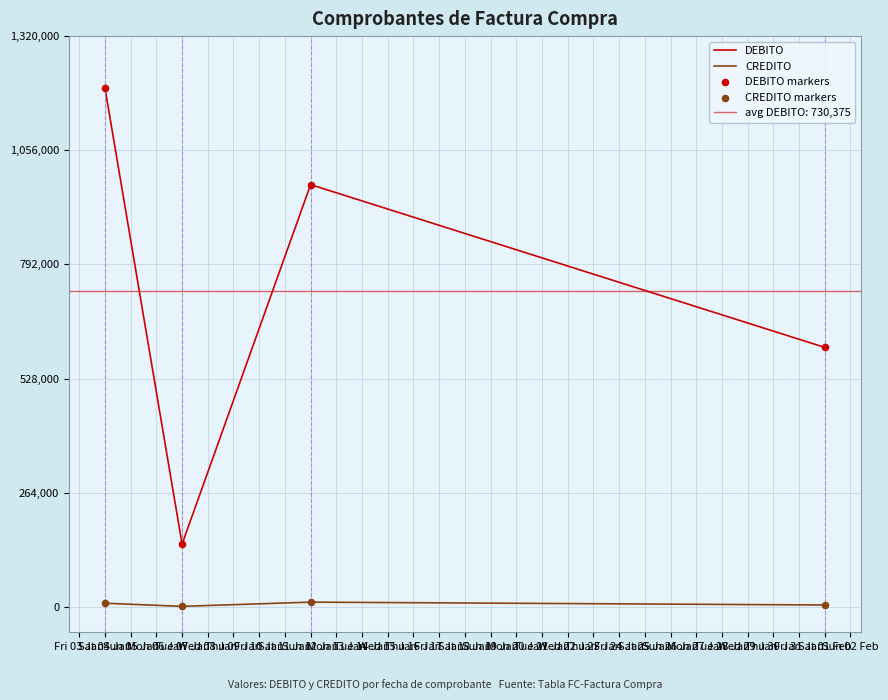

Which series has the widest spread of Y values?

DEBITO